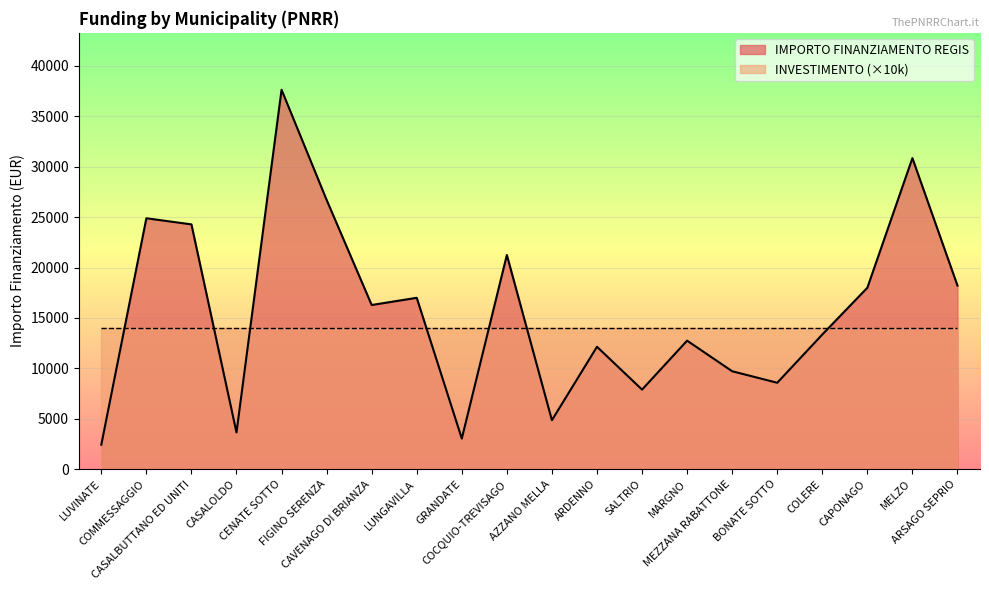

True or false: the data shows 12747 at MARGNO.

True